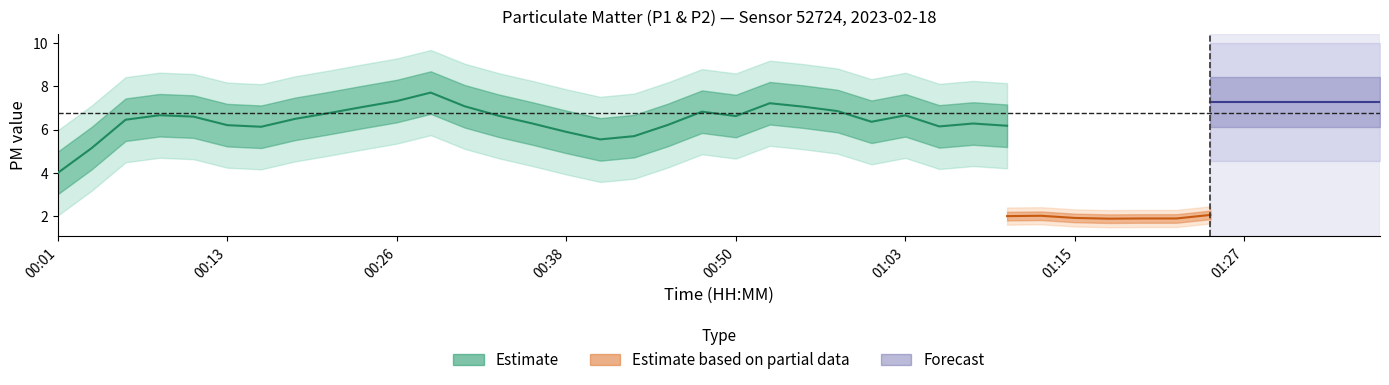

What is the difference between the P2 values at 00:50 and 00:36?

0.2